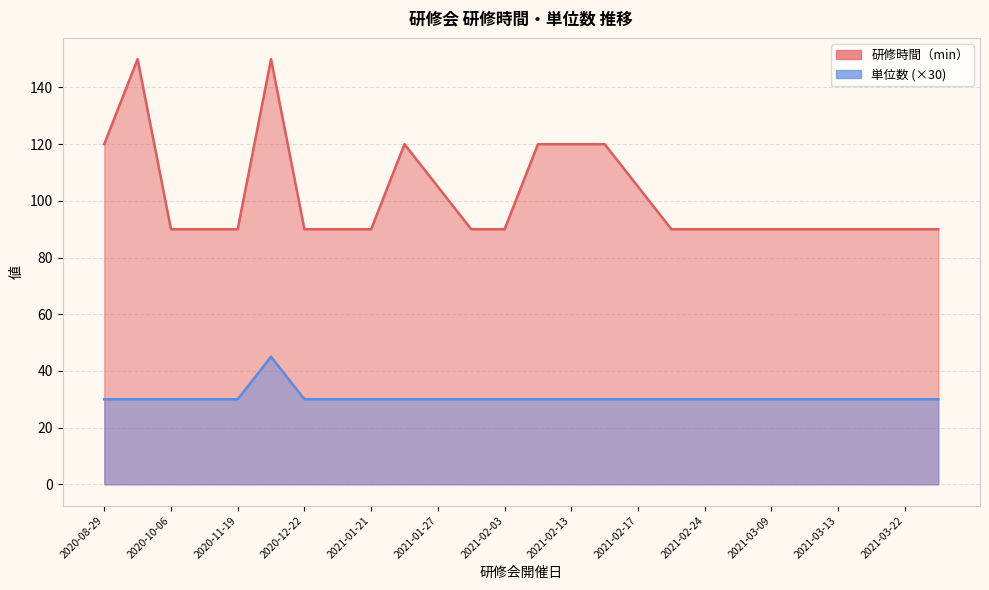

True or false: 研修時間（min） and 単位数 cross at least once.

False